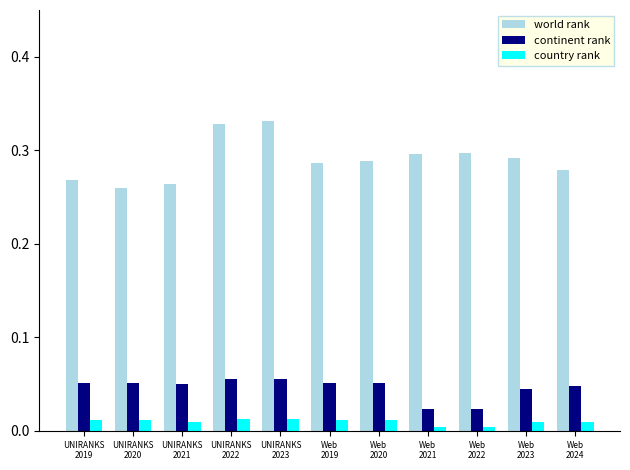

Which series has the widest spread of values?

world rank